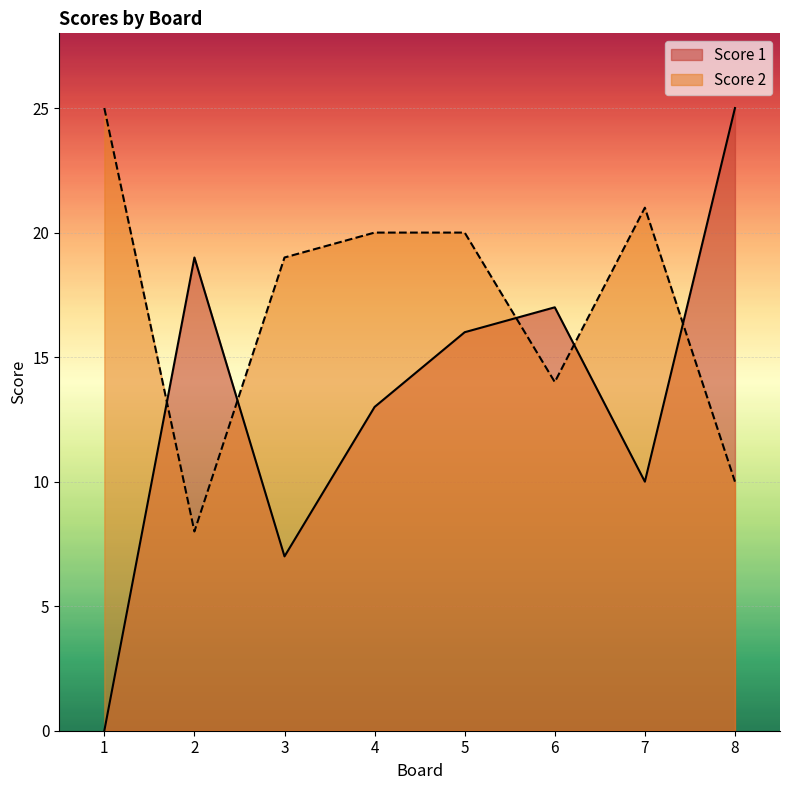

What is the total value across all series at 3?

26